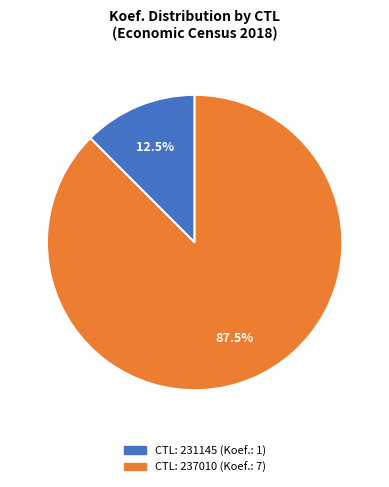

Does any single category account for the majority?

Yes